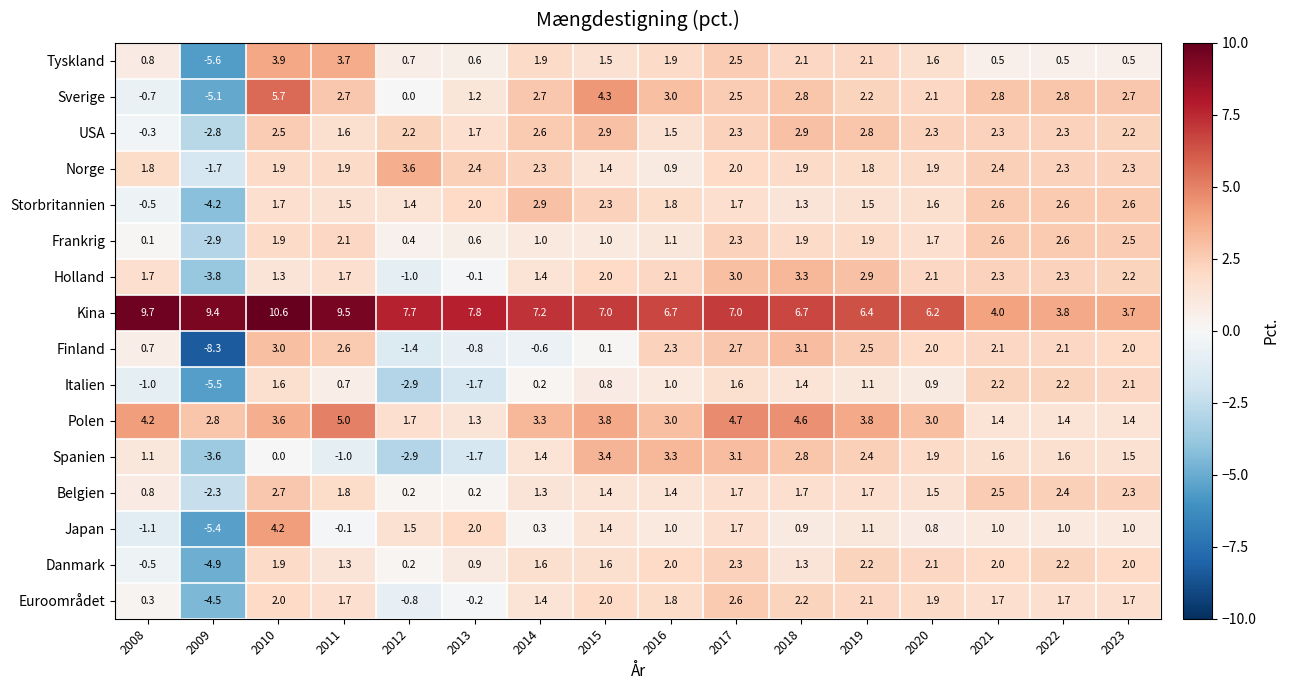

Which series changed the most between 2013 and 2017?

Spanien